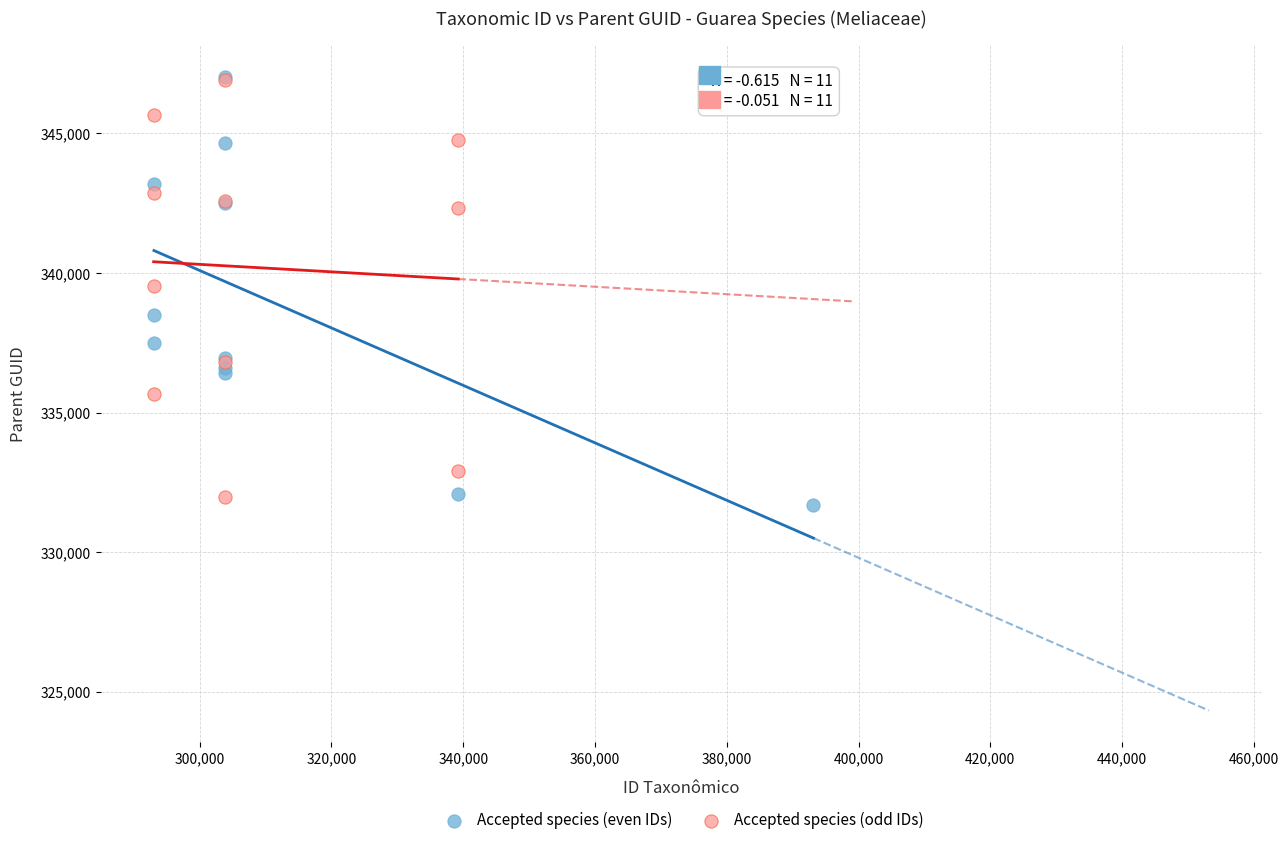

Which series has the largest Y range (max minus min)?

Accepted species (even IDs)